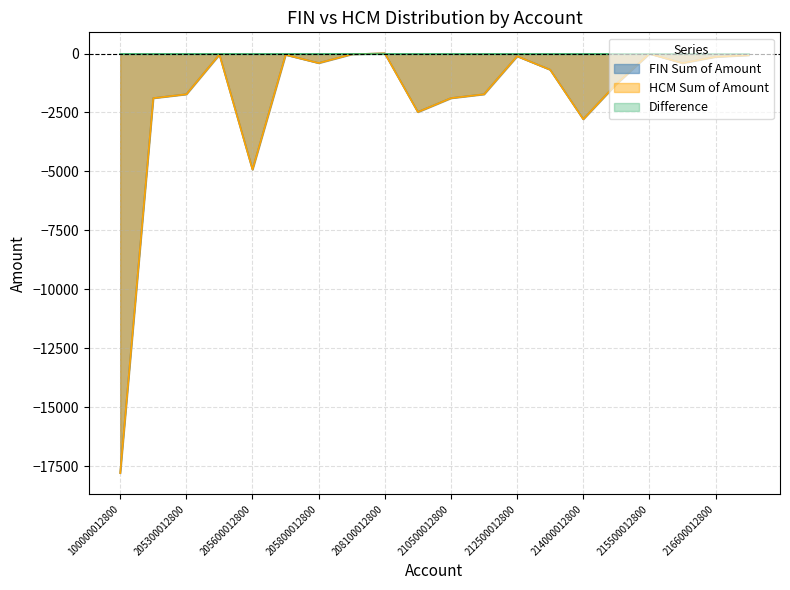

Reading left to right, transcribe all the data shown in this chart.

FIN Sum of Amount: 100000012800=-17783.8	205200012800=-1891.0	205300012800=-1726.7	205500012800=-42.4	205600012800=-4917.5	205700012800=-53.9	205800012800=-403.8	206100012800=-31.2	208100012800=8.0	210000012800=-2478.7	210500012800=-1891.0	211000012800=-1726.7	212500012800=-115.1	213000012800=-687.5	214000012800=-2784.1	215000012800=-1292.7	215500012800=-8.1	216000012800=-403.8	216600012800=-140.1	219000012800=-72.2
HCM Sum of Amount: 100000012800=-17783.8	205200012800=-1891.0	205300012800=-1726.7	205500012800=-42.4	205600012800=-4917.5	205700012800=-53.9	205800012800=-403.8	206100012800=-31.2	208100012800=8.0	210000012800=-2478.7	210500012800=-1891.0	211000012800=-1726.7	212500012800=-115.1	213000012800=-687.5	214000012800=-2784.1	215000012800=-1292.7	215500012800=-8.1	216000012800=-403.8	216600012800=-140.1	219000012800=-72.2